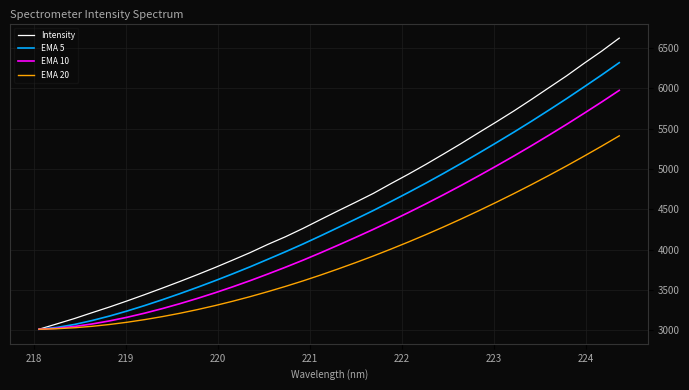

List the series in order of their overall mean, lowest first.

EMA 20, EMA 10, EMA 5, Intensity